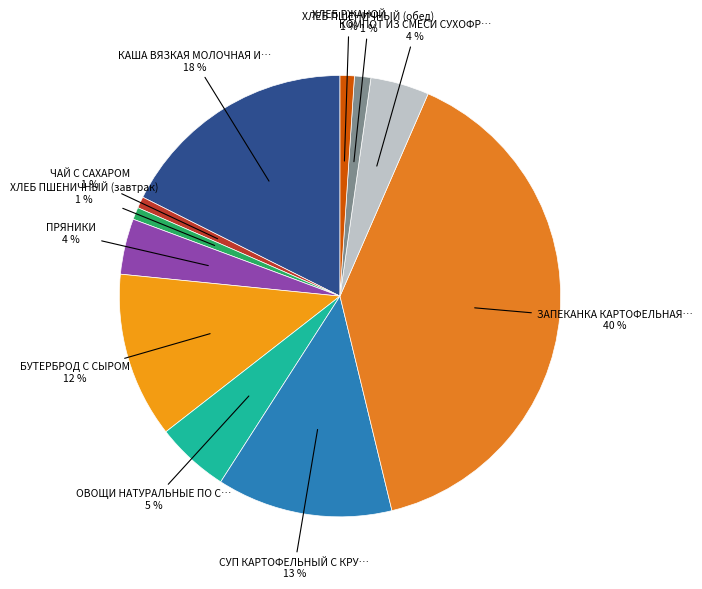

How many segments does this pie chart have?

11